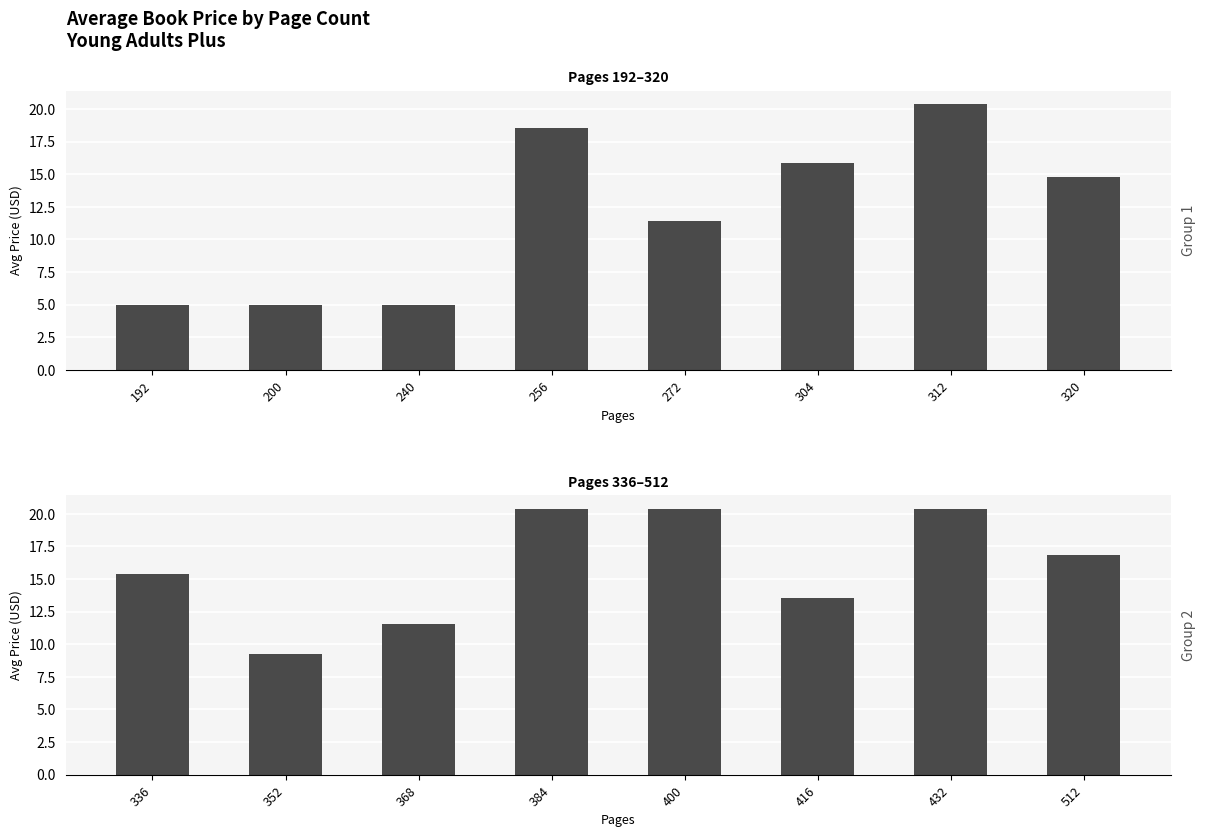

What is the change in value from 272 to 312?

+9.0